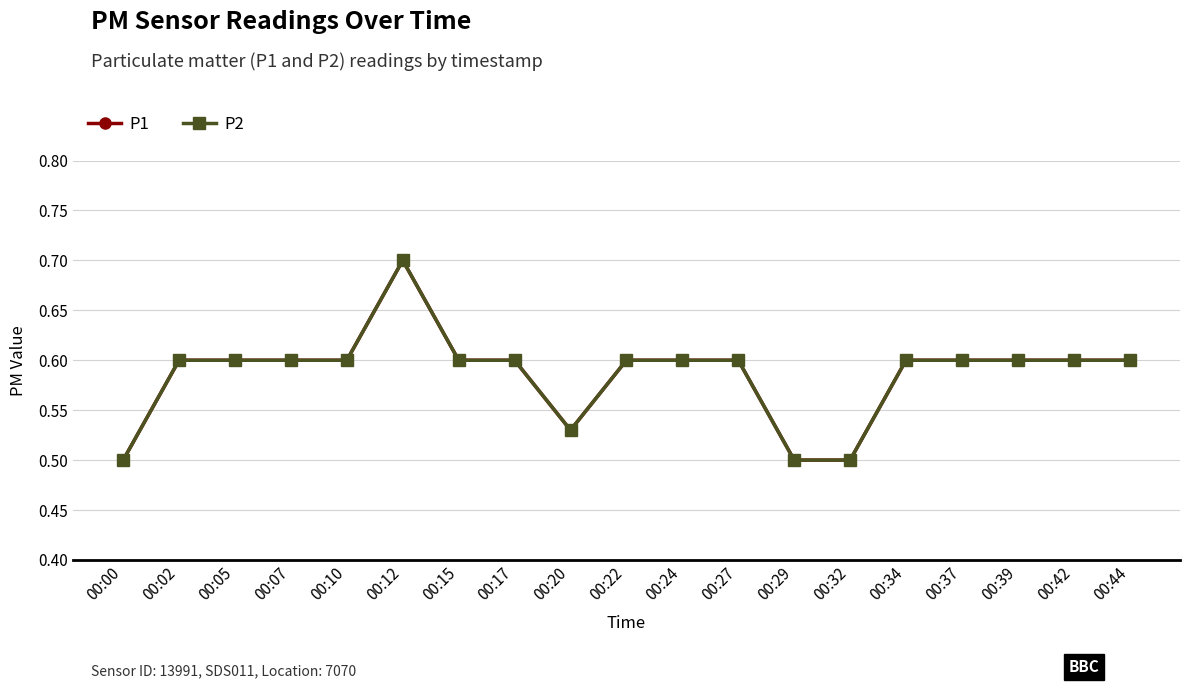

What is the smallest value displayed?

0.5